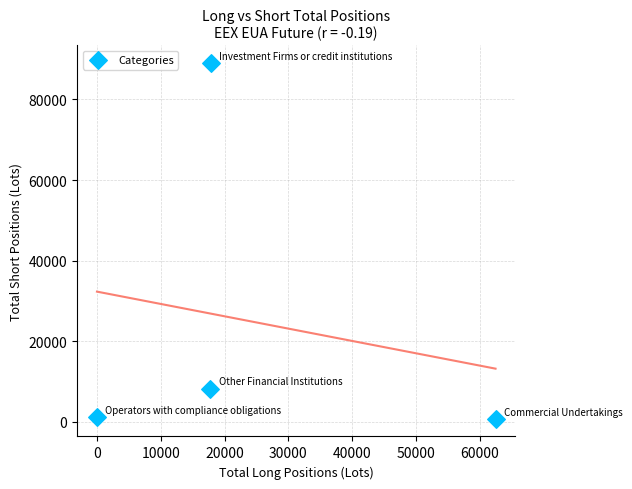

What Y value in the scatter plot is closest to 44916?

8232.0